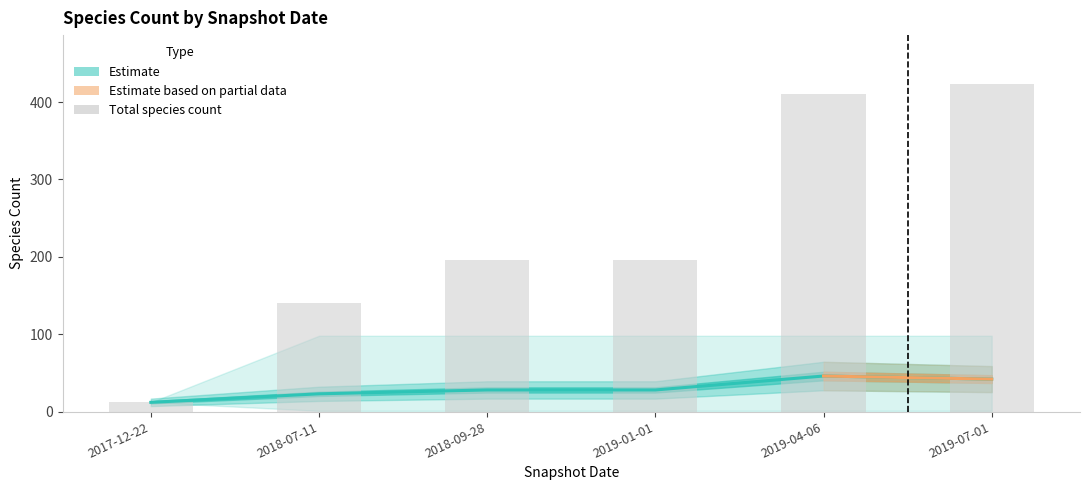

Which category has the highest value across all series?

2019-07-01